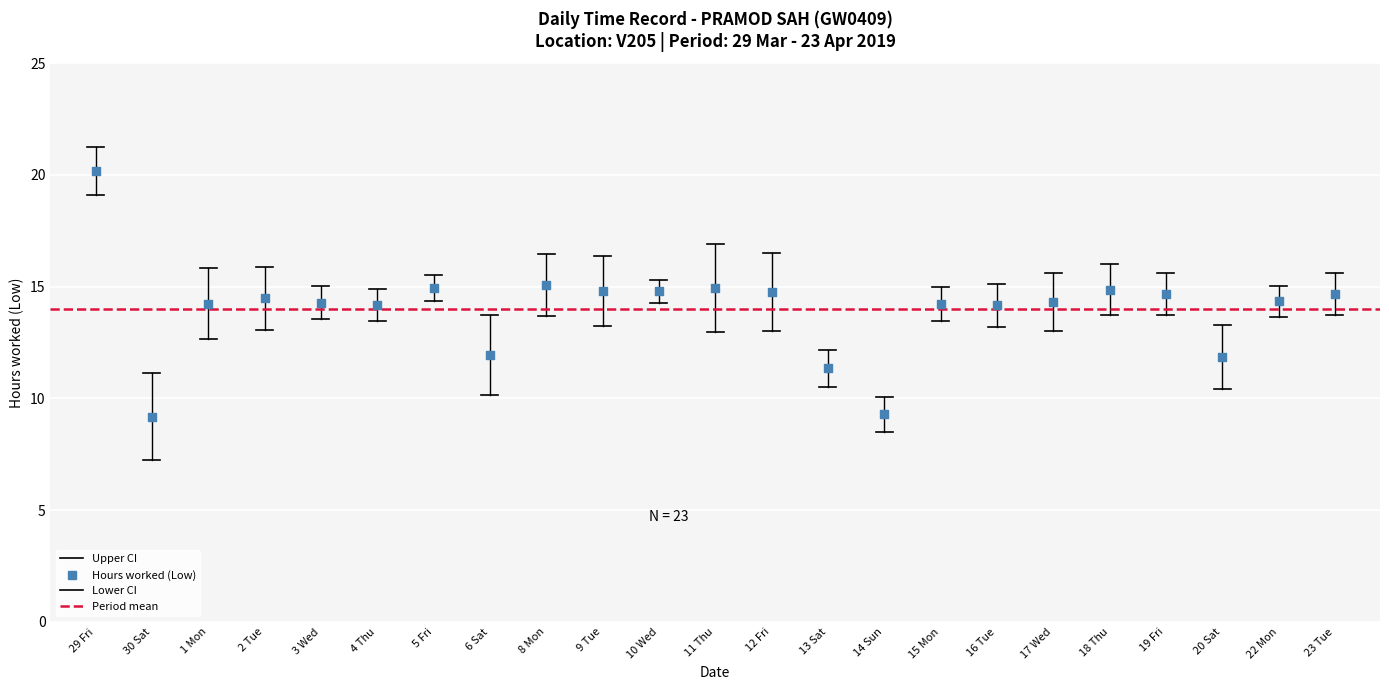

What is the range of Y values (max minus min)?

11.0